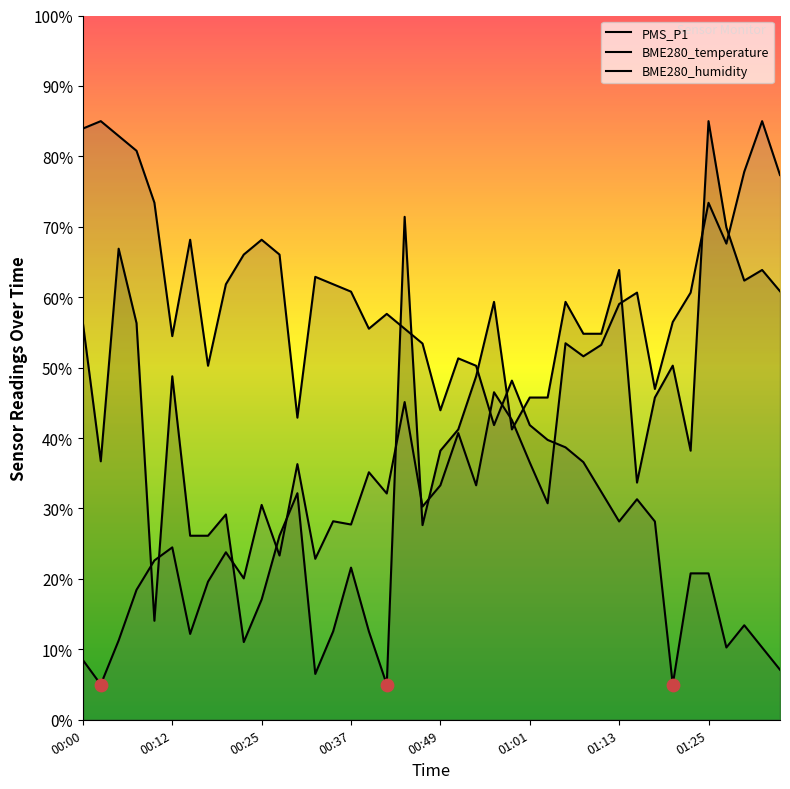

Which series has the largest total across all categories?

BME280_temperature